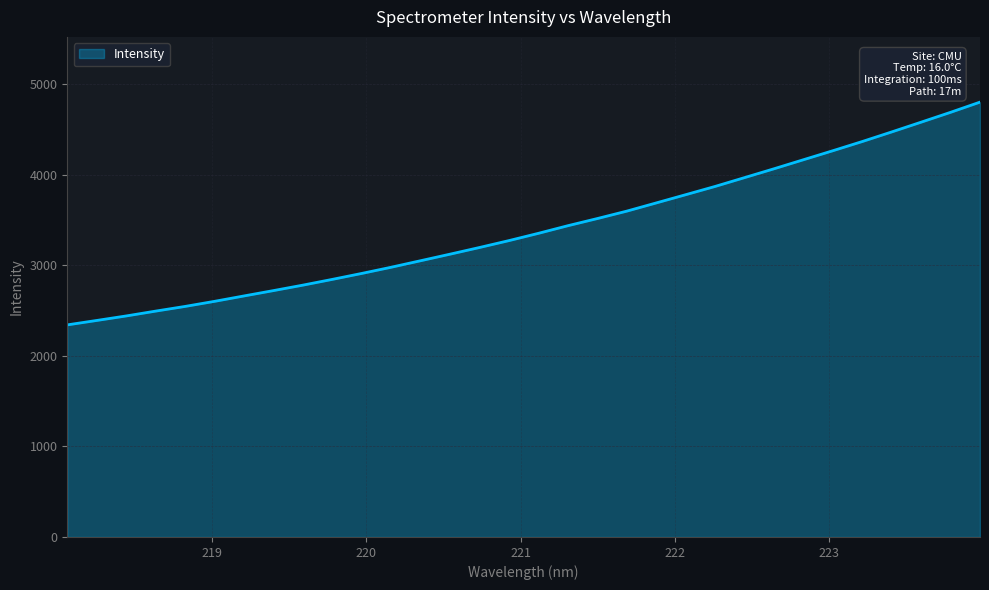

What is the difference between the maximum and minimum values?

2460.2